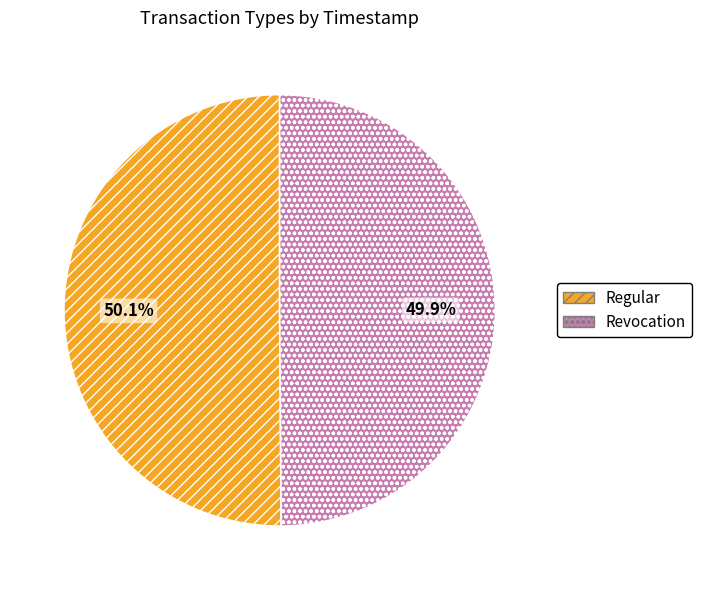

Does any single category account for the majority?

Yes